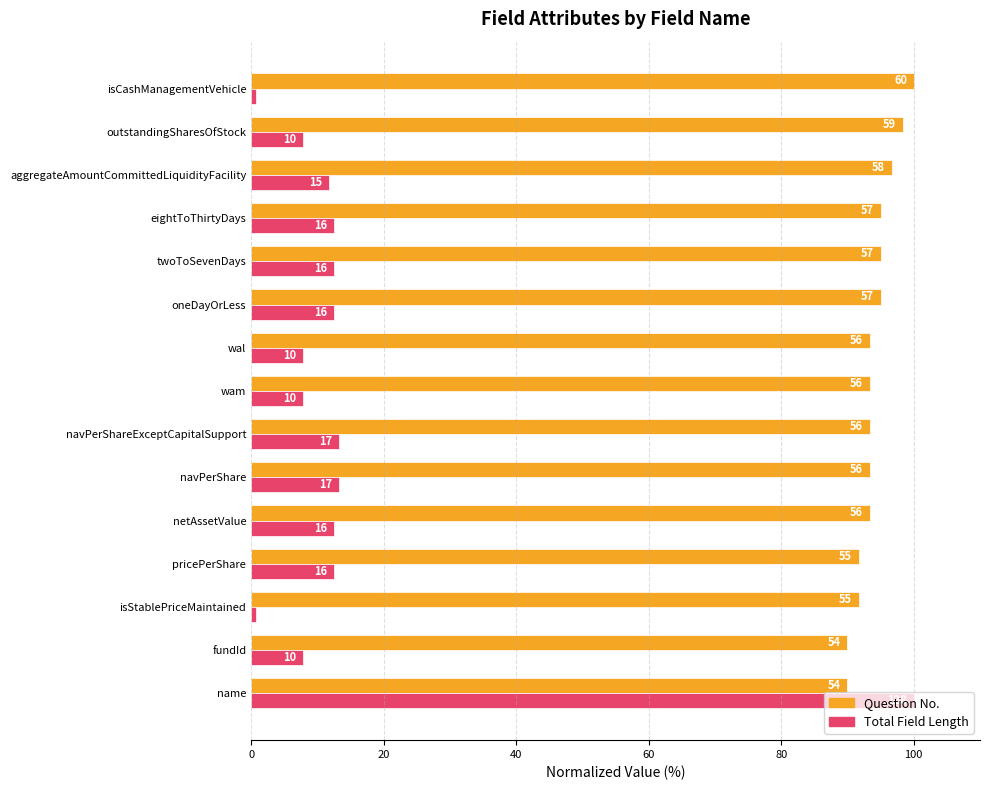

What are all the series names shown in the legend?

Question No., Total Field Length